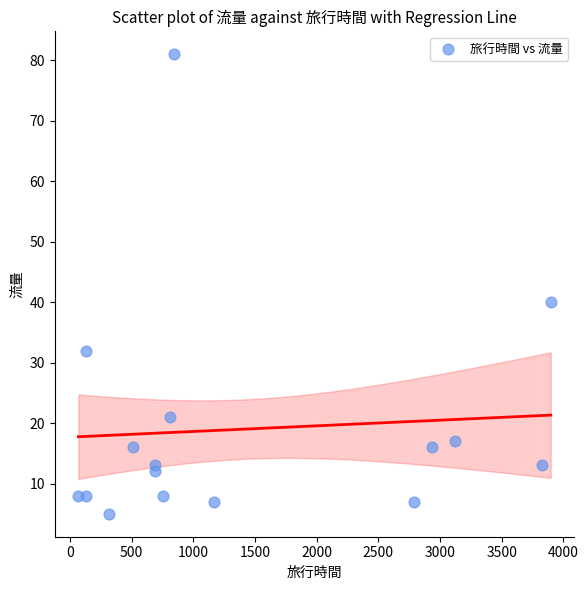

What Y value in the scatter plot is closest to 43?

40